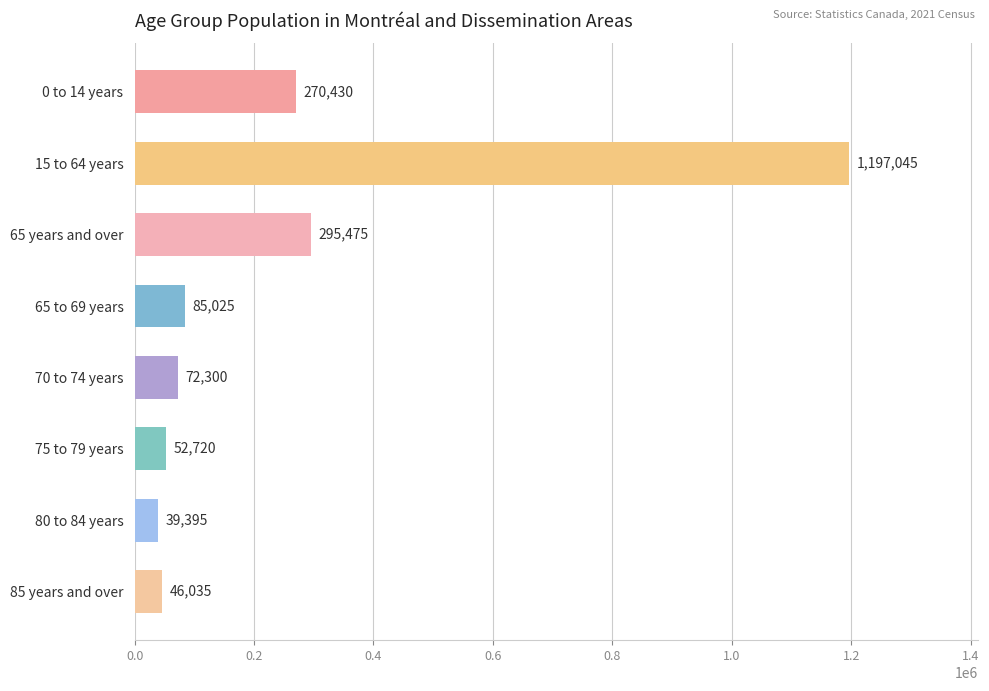

Which category has the highest value across all series?

15 to 64 years